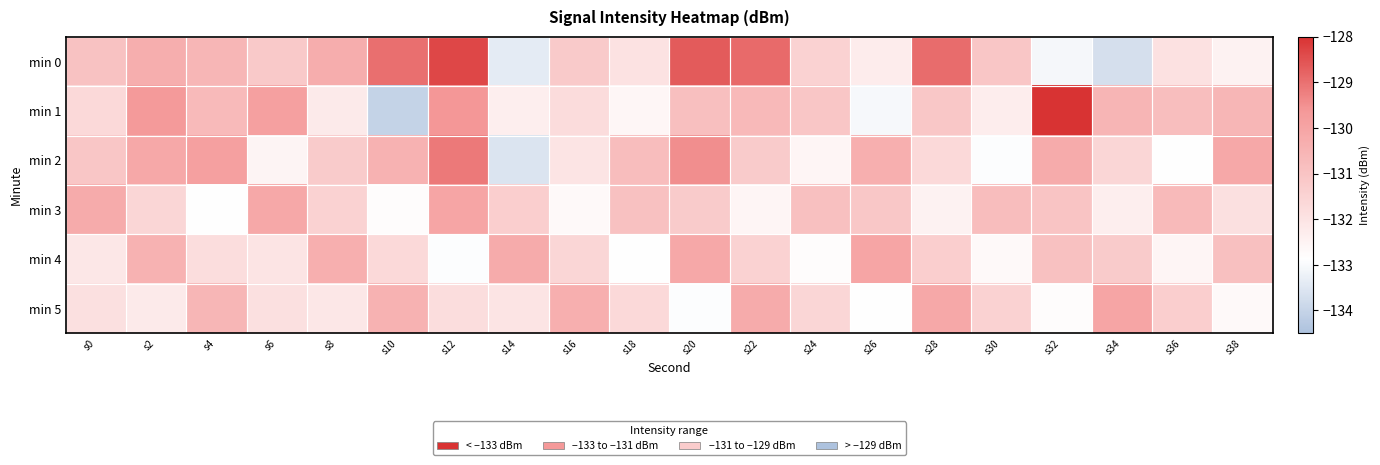

Reading right to left, extract all data points from this chart.

min 0: s38=-132.5	s36=-131.9	s34=-133.7	s32=-133.1	s30=-131.1	s28=-128.9	s26=-132.3	s24=-131.5	s22=-128.9	s20=-128.6	s18=-132.0	s16=-131.2	s14=-133.4	s12=-128.3	s10=-129.0	s8=-130.3	s6=-131.2	s4=-130.6	s2=-130.3	s0=-131.0
min 1: s38=-130.6	s36=-130.8	s34=-130.5	s32=-128.0	s30=-132.3	s28=-131.1	s26=-133.0	s24=-131.1	s22=-130.7	s20=-130.8	s18=-132.6	s16=-131.8	s14=-132.4	s12=-129.6	s10=-134.0	s8=-132.2	s6=-129.9	s4=-130.7	s2=-129.7	s0=-131.7
min 2: s38=-130.1	s36=-132.9	s34=-131.6	s32=-130.2	s30=-132.9	s28=-131.7	s26=-130.3	s24=-132.6	s22=-131.2	s20=-129.5	s18=-130.8	s16=-132.0	s14=-133.6	s12=-129.1	s10=-130.5	s8=-131.2	s6=-132.5	s4=-129.9	s2=-130.1	s0=-131.1
min 3: s38=-131.9	s36=-130.7	s34=-132.3	s32=-131.0	s30=-130.8	s28=-132.5	s26=-131.1	s24=-130.9	s22=-132.6	s20=-131.2	s18=-130.9	s16=-132.7	s14=-131.3	s12=-130.0	s10=-132.8	s8=-131.5	s6=-130.1	s4=-132.9	s2=-131.6	s0=-130.2
min 4: s38=-130.9	s36=-132.6	s34=-131.2	s32=-130.9	s30=-132.7	s28=-131.3	s26=-130.0	s24=-132.8	s22=-131.5	s20=-130.1	s18=-132.9	s16=-131.6	s14=-130.2	s12=-132.9	s10=-131.7	s8=-130.3	s6=-132.0	s4=-131.8	s2=-130.5	s0=-132.1
min 5: s38=-132.7	s36=-131.3	s34=-130.0	s32=-132.8	s30=-131.5	s28=-130.1	s26=-132.9	s24=-131.6	s22=-130.2	s20=-132.9	s18=-131.7	s16=-130.3	s14=-132.0	s12=-131.8	s10=-130.5	s8=-132.1	s6=-131.9	s4=-130.6	s2=-132.2	s0=-131.9